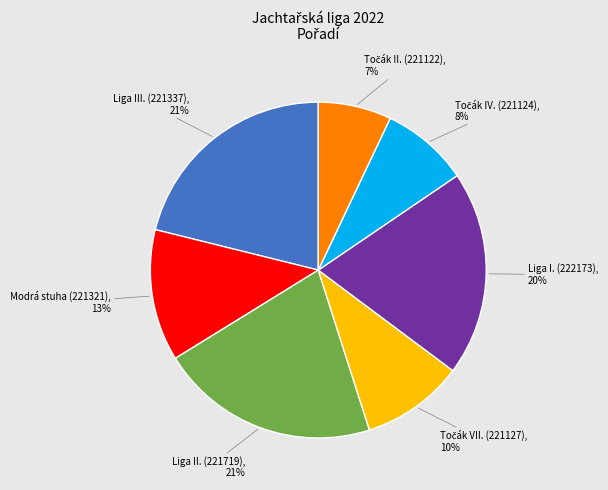

Is there any slice that represents more than half of the pie?

No